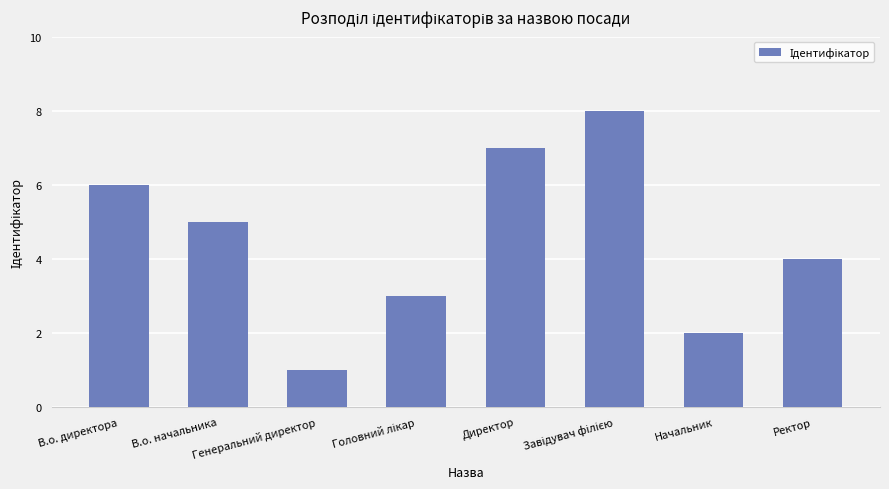

Is it true that the value at Генеральний директор is 0?

False